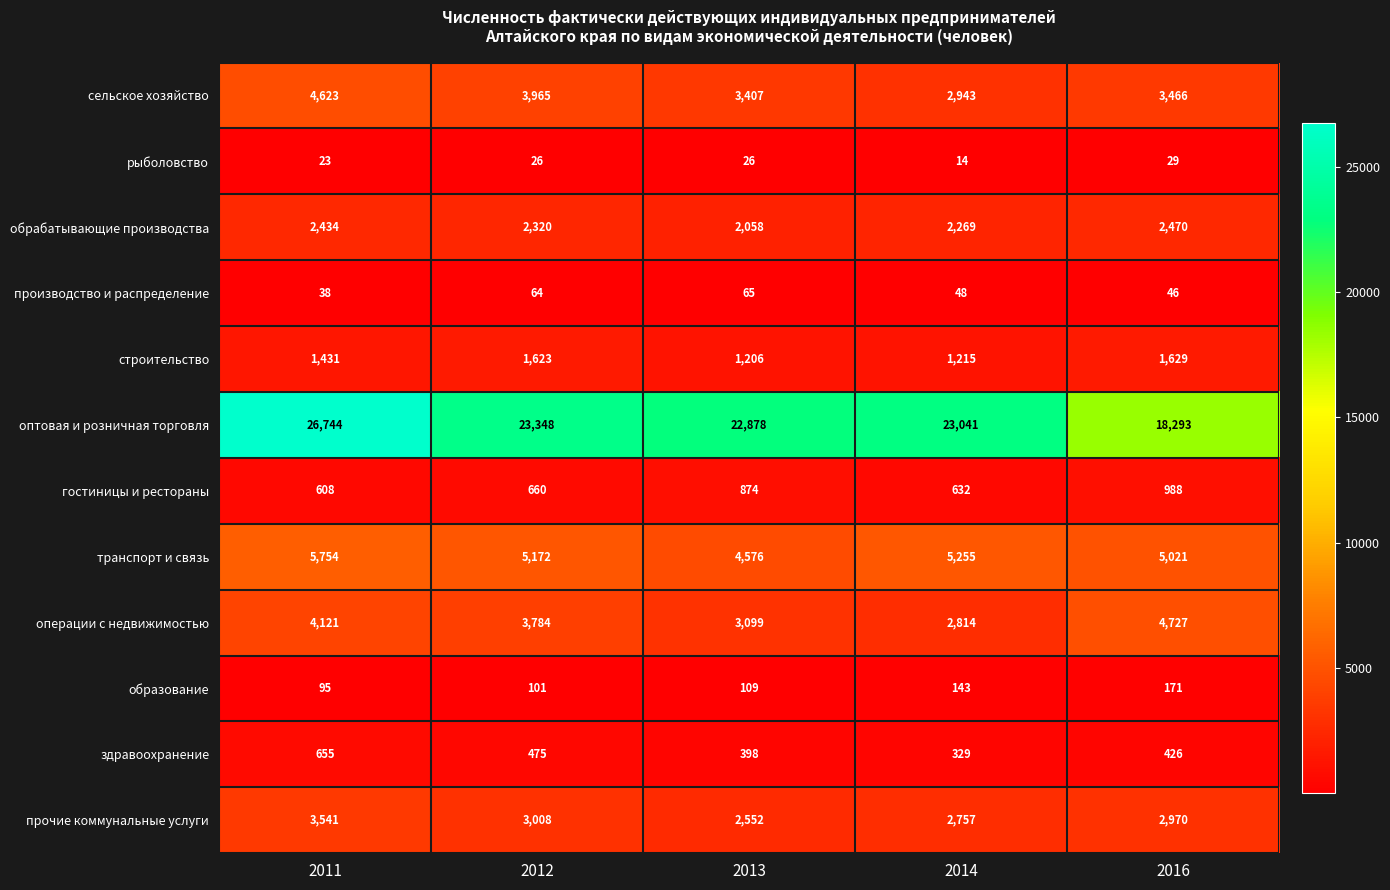

How many операции с недвижимостью values are between 3099 and 4121?

3